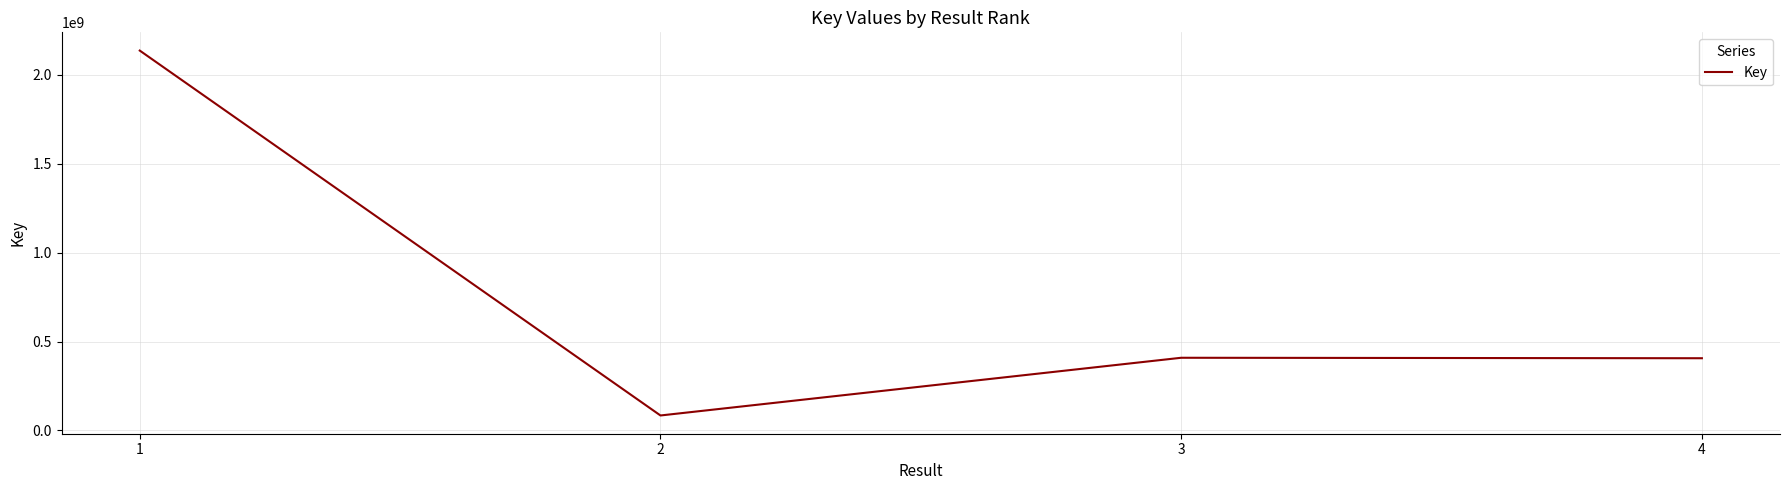

What is the change in value from 1 to 4?

-1730242083